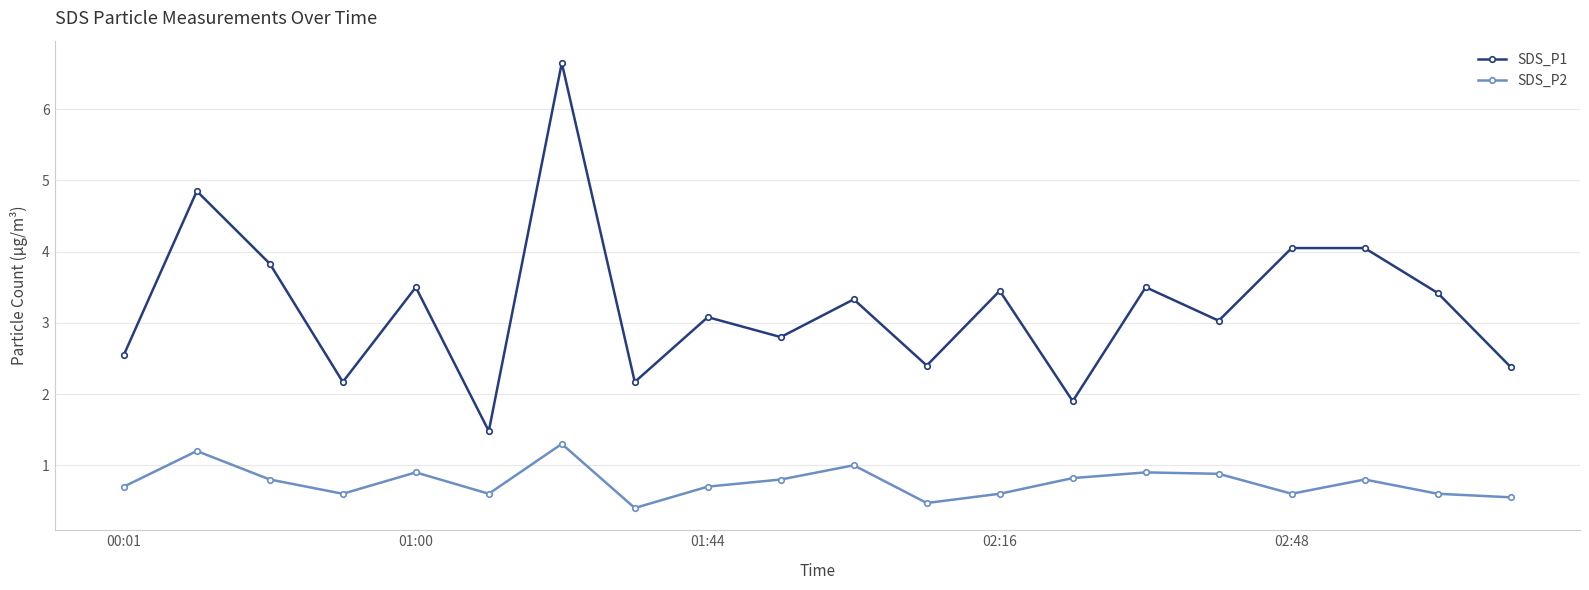

What is the sum of all SDS_P2 values?

15.2